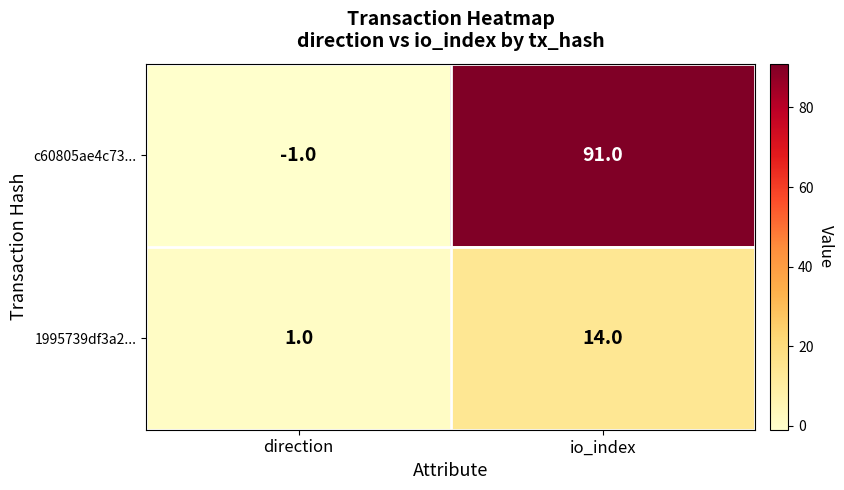

At which category is the sum across all series the highest?

io_index